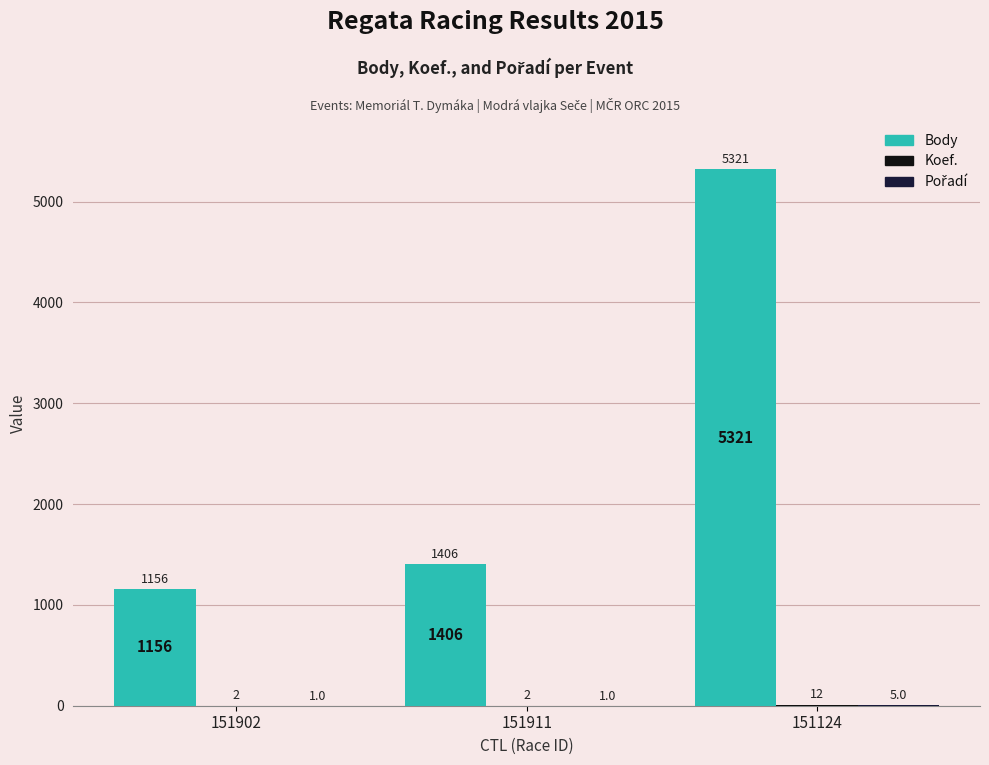

What value does the Body series have at 151911?

1406